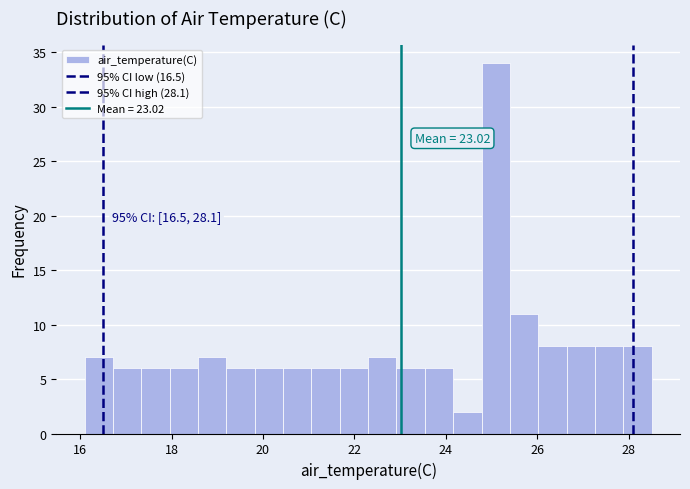

Around what value on the x-axis is the tallest bar? Give the approximate position of its centre, as read against the axis.

25.0